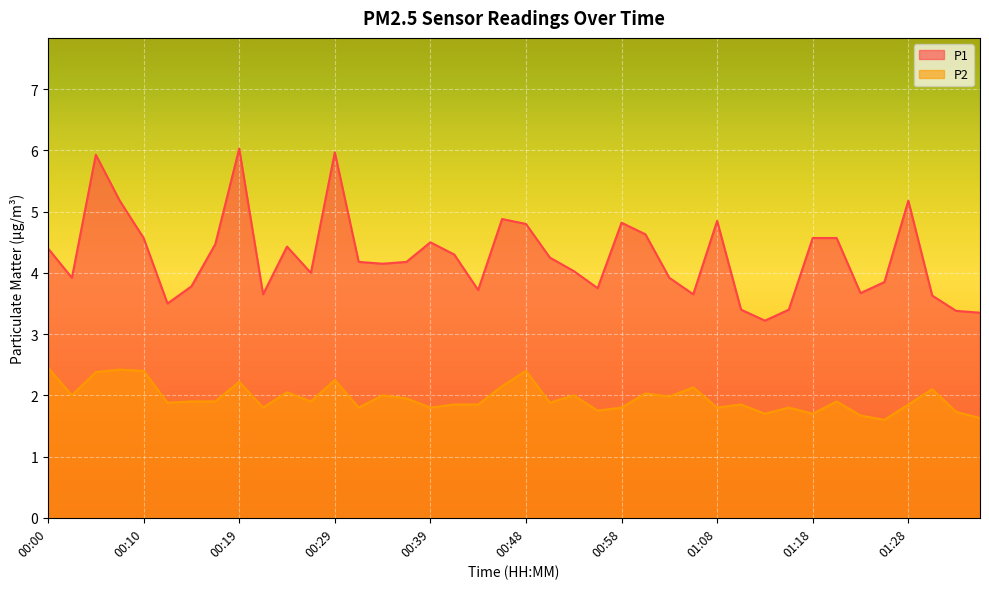

Reading left to right, extract all data points from this chart.

P1: 4.4	3.9	5.9	5.2	4.6	3.5	3.8	4.5	6.0	3.6	4.4	4.0	6.0	4.2	4.2	4.2	4.5	4.3	3.7	4.9	4.8	4.2	4.0	3.8	4.8	4.6	3.9	3.6	4.8	3.4	3.2	3.4	4.6	4.6	3.7	3.9	5.2	3.6	3.4	3.4
P2: 2.5	2.0	2.4	2.4	2.4	1.9	1.9	1.9	2.2	1.8	2.0	1.9	2.2	1.8	2.0	1.9	1.8	1.9	1.9	2.1	2.4	1.9	2.0	1.8	1.8	2.0	2.0	2.1	1.8	1.9	1.7	1.8	1.7	1.9	1.7	1.6	1.9	2.1	1.7	1.6